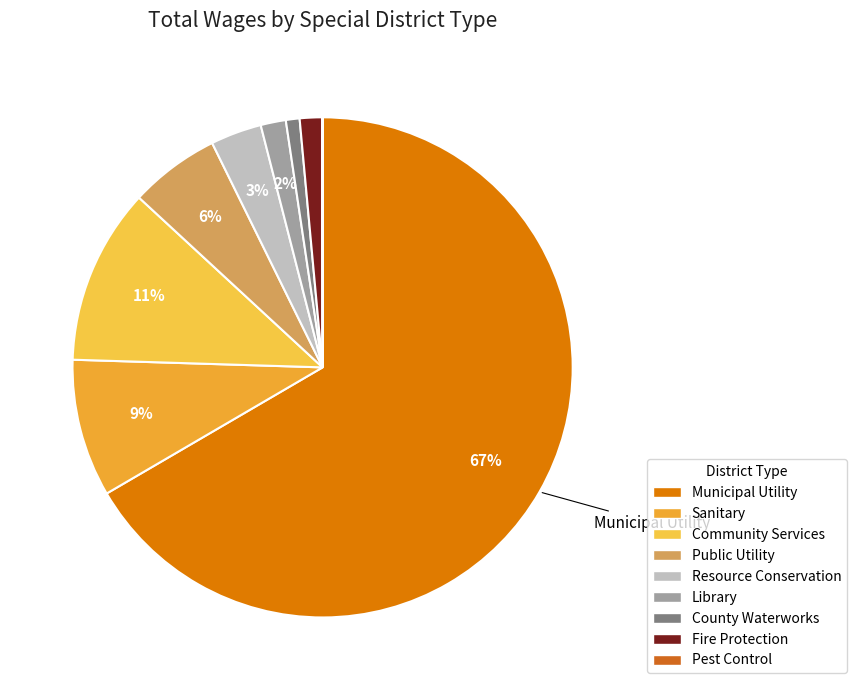

To the nearest percent, what is the average slice percentage?

11%